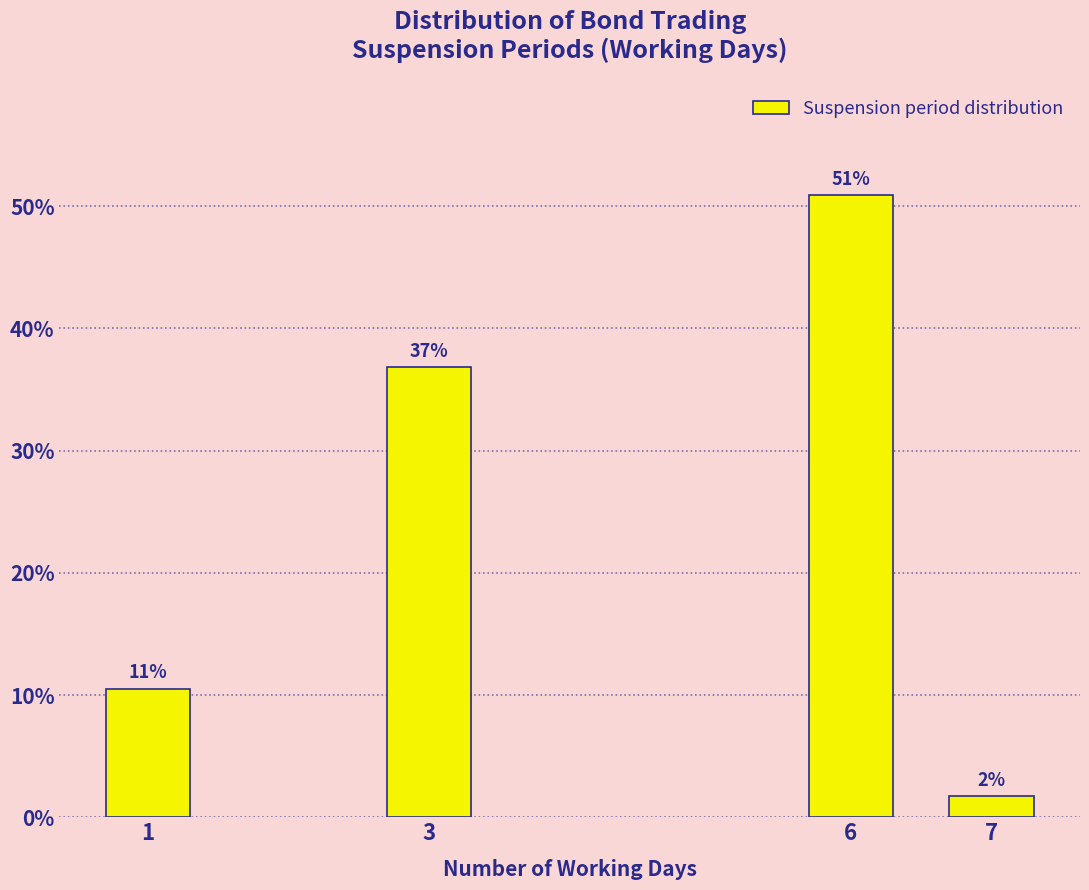

Which label corresponds to the smallest value in the chart?

7